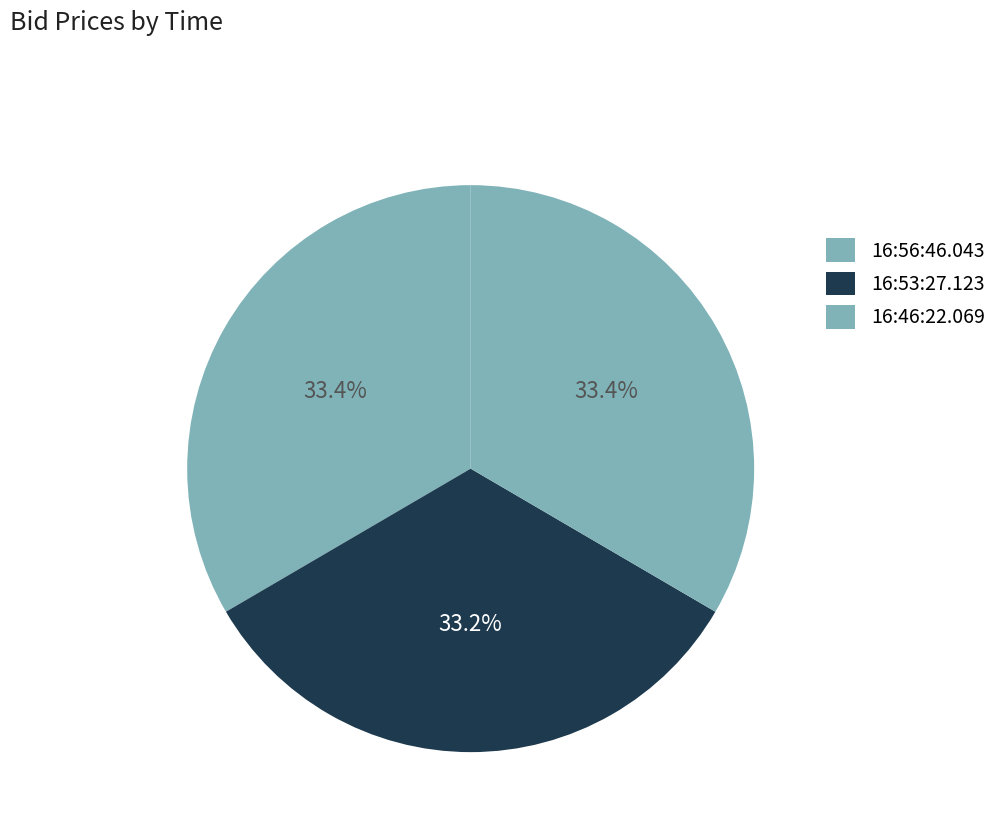

Is 16:46:22.069 the majority of the pie?

No